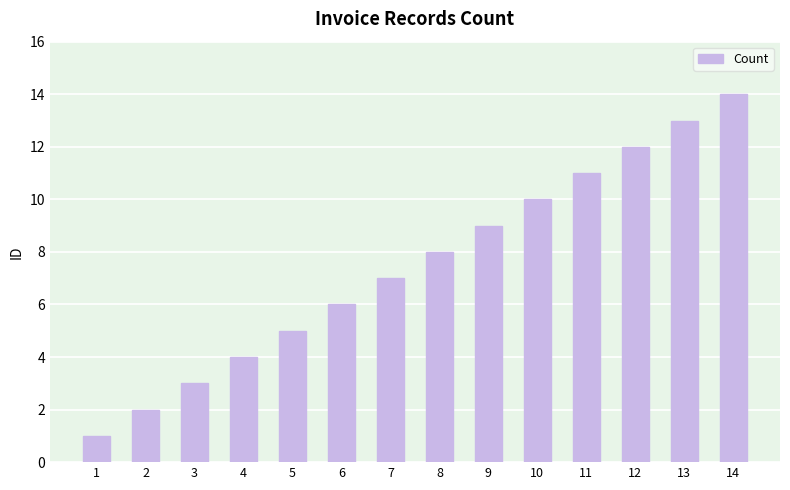

Which category has the highest value across all series?

14